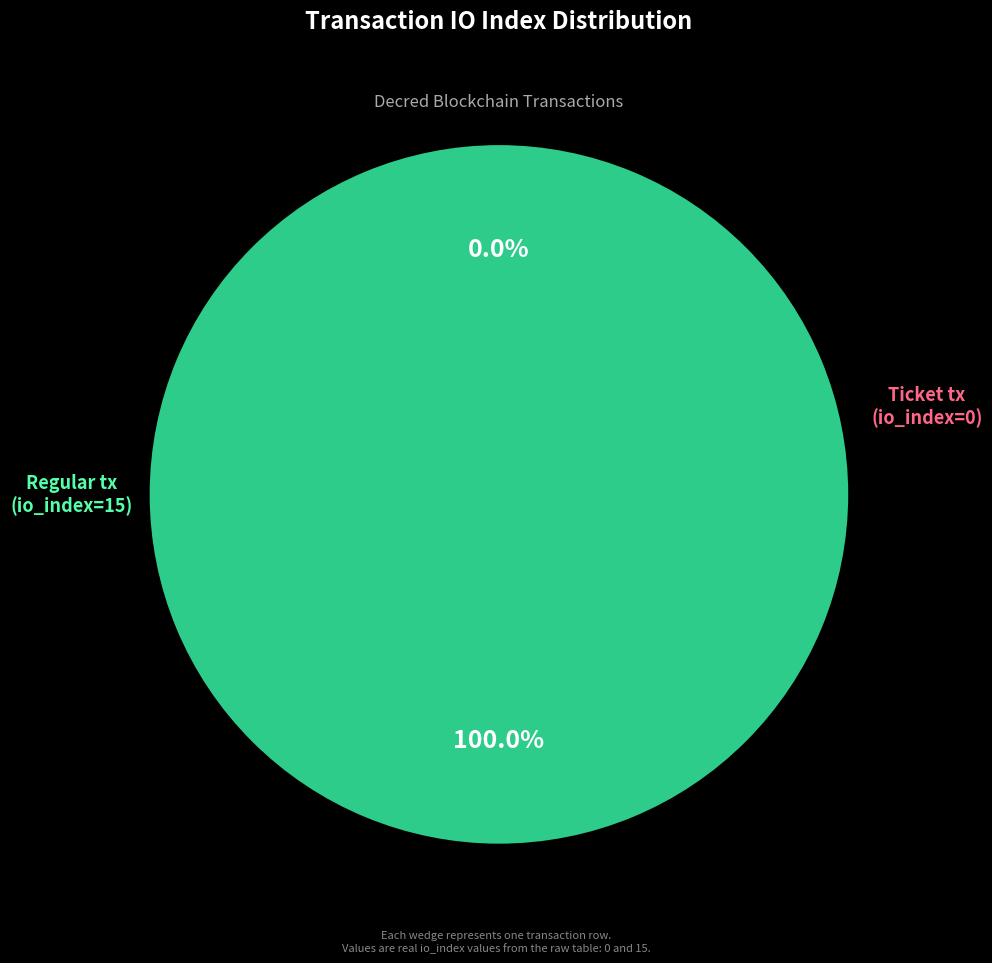

What percentage is the Regular tx (io_index=15) slice, to the nearest percent?

100%